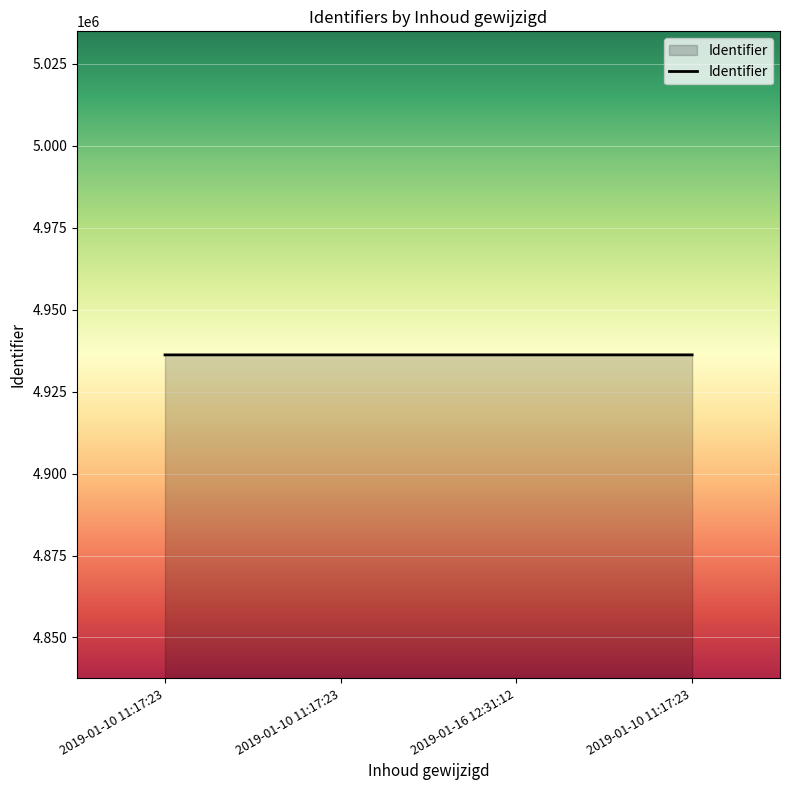

How many values are below 4936231?

2